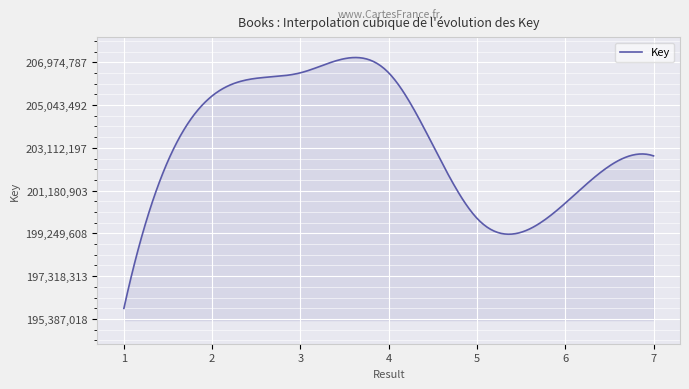

What is the difference between the maximum and minimum values?

11321018.7